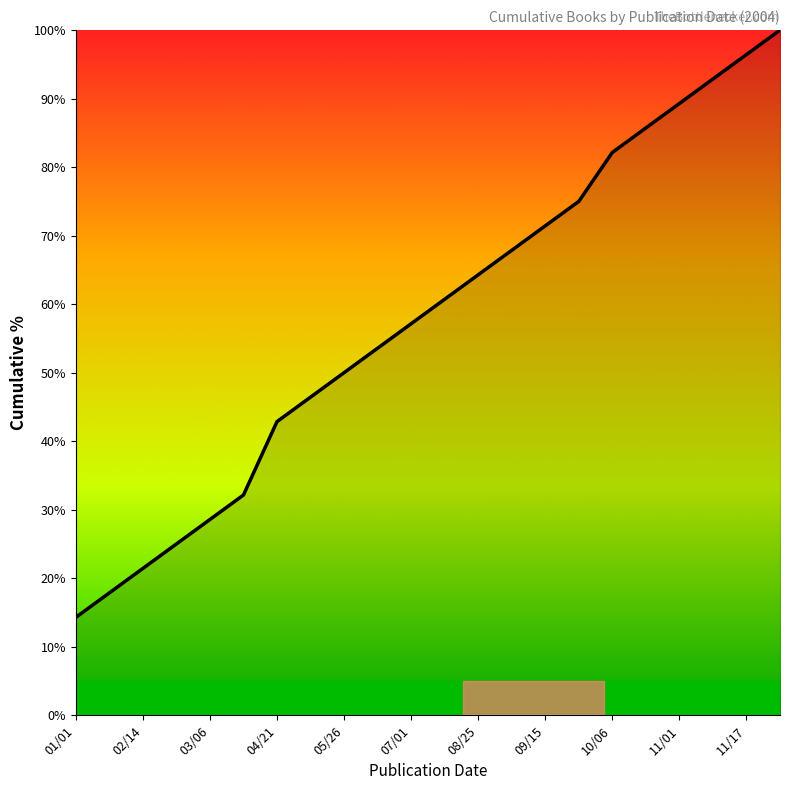

What is the average value?

58.0